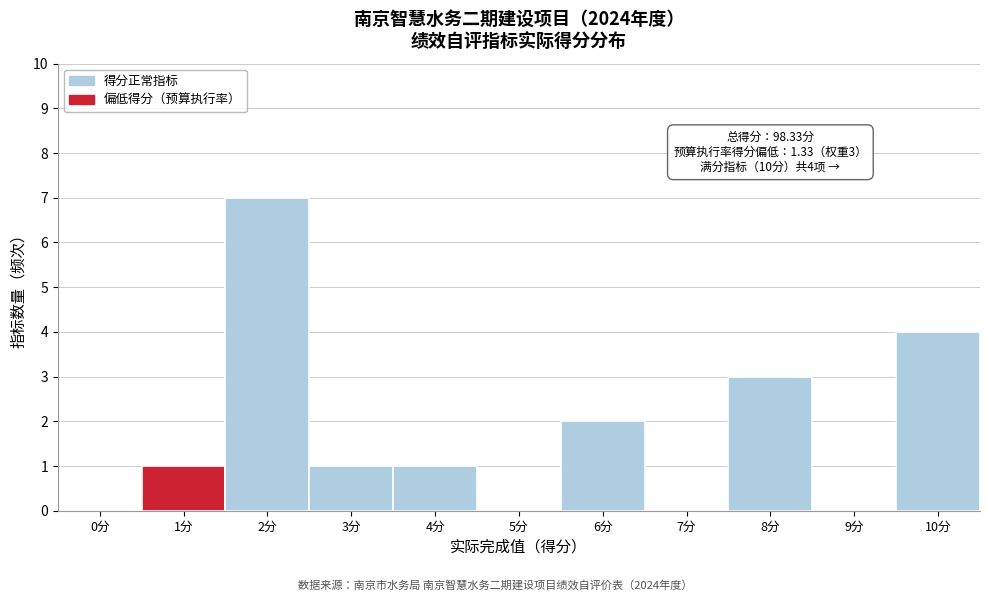

Reading left to right, list all the values displayed in this chart.

0分=0	1分=1	2分=7	3分=1	4分=1	5分=0	6分=2	7分=0	8分=3	9分=0	10分=4